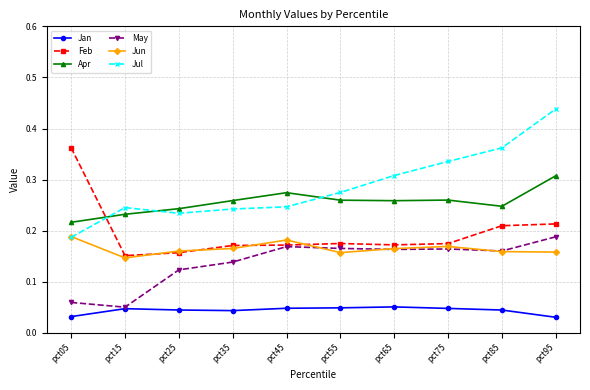

What is the sum of all Jun values?

1.7